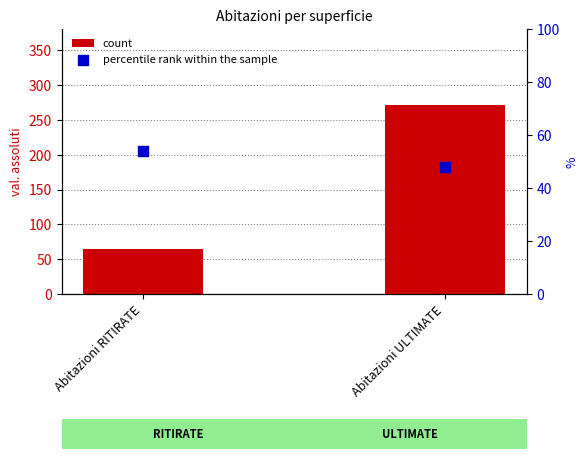

Which series contains the highest Y value?

count